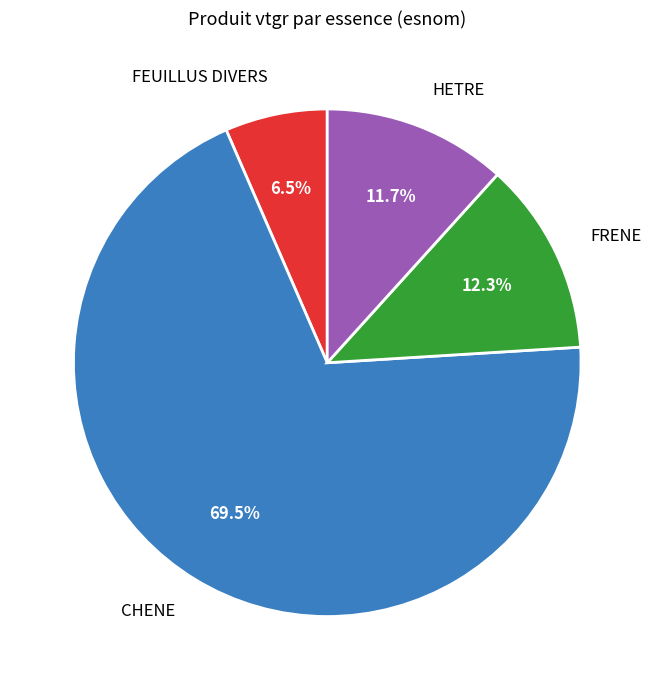

Is there any slice that represents more than half of the pie?

Yes